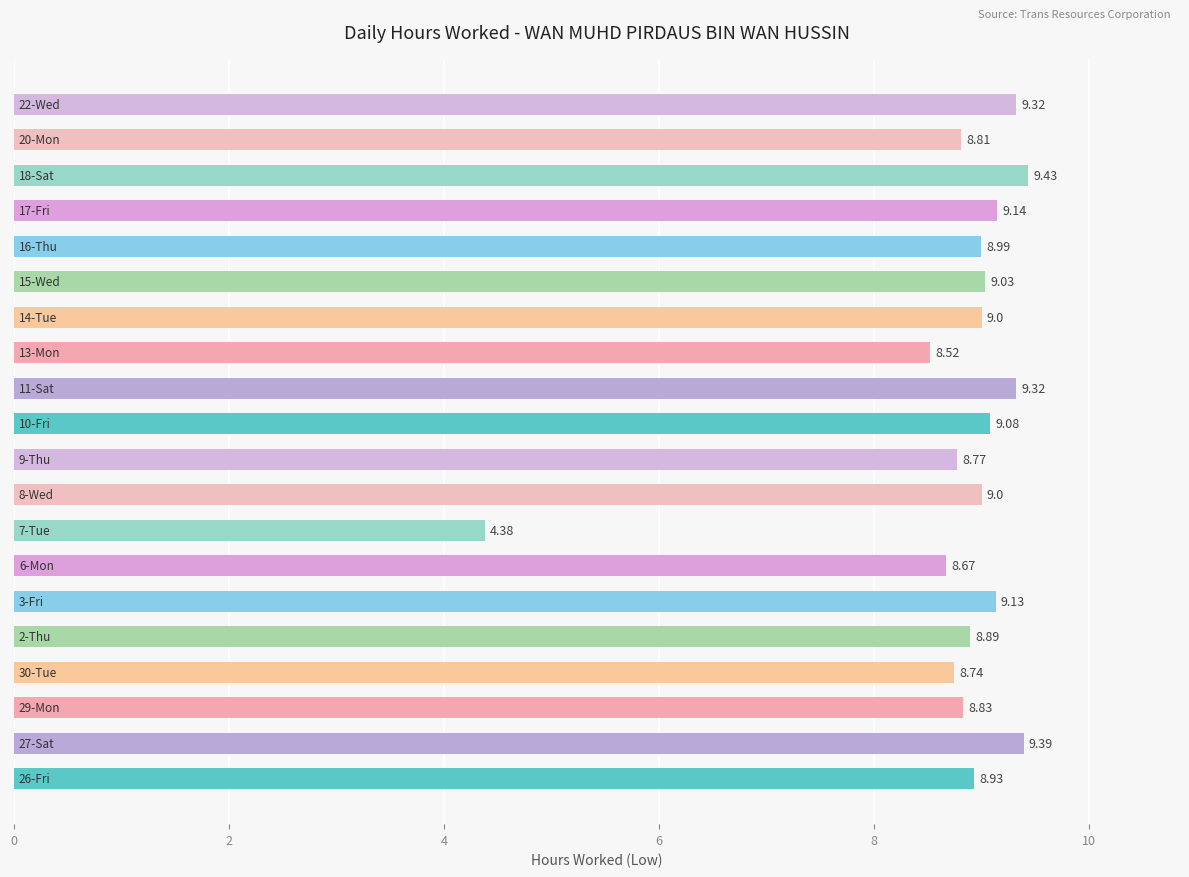

Count the number of data series in this chart.

1